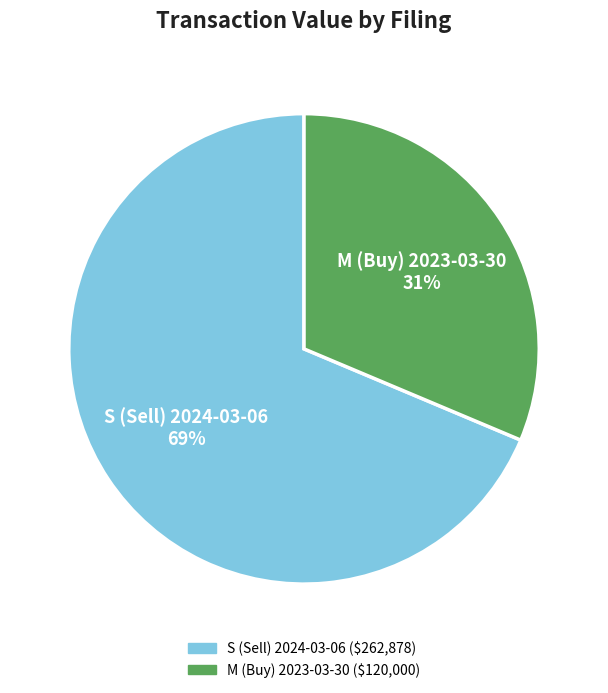

To the nearest percent, what is the average slice percentage?

50%